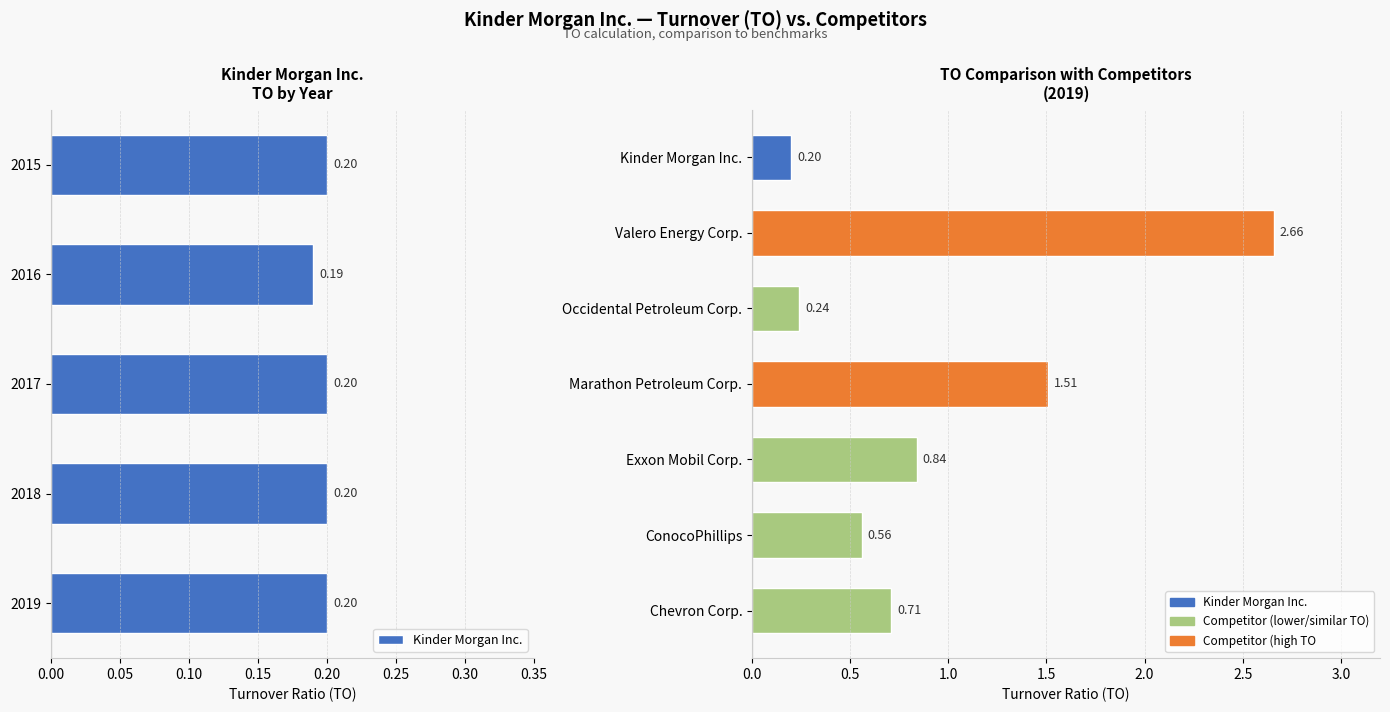

What is the sum of all values?

1.0